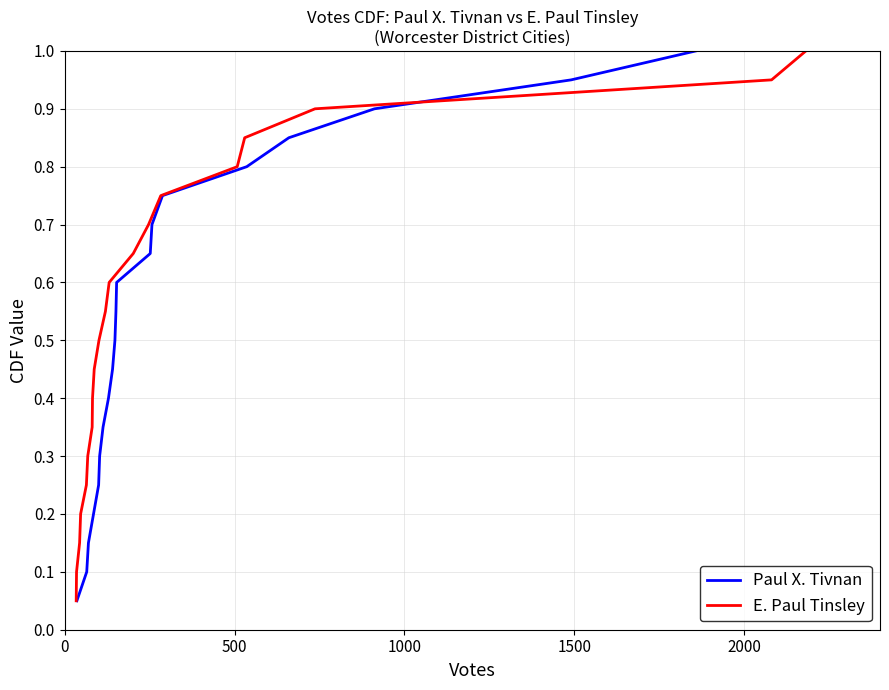

What is the maximum value for Paul X. Tivnan?

1.0